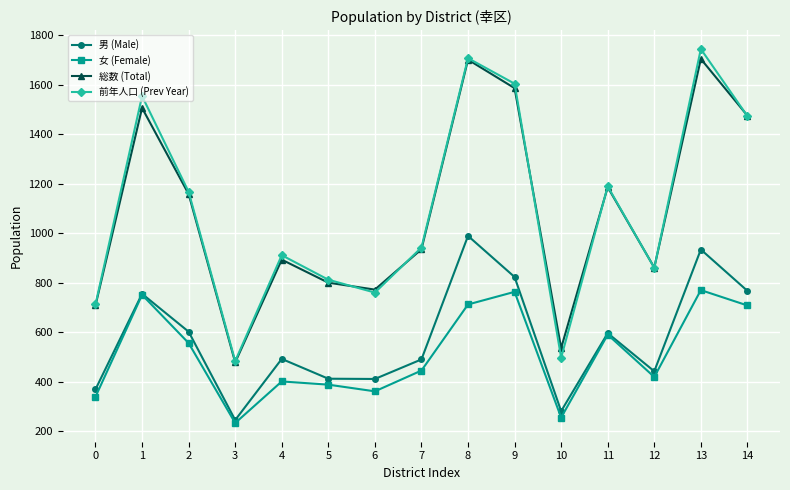

What is the greatest value displayed?

1744